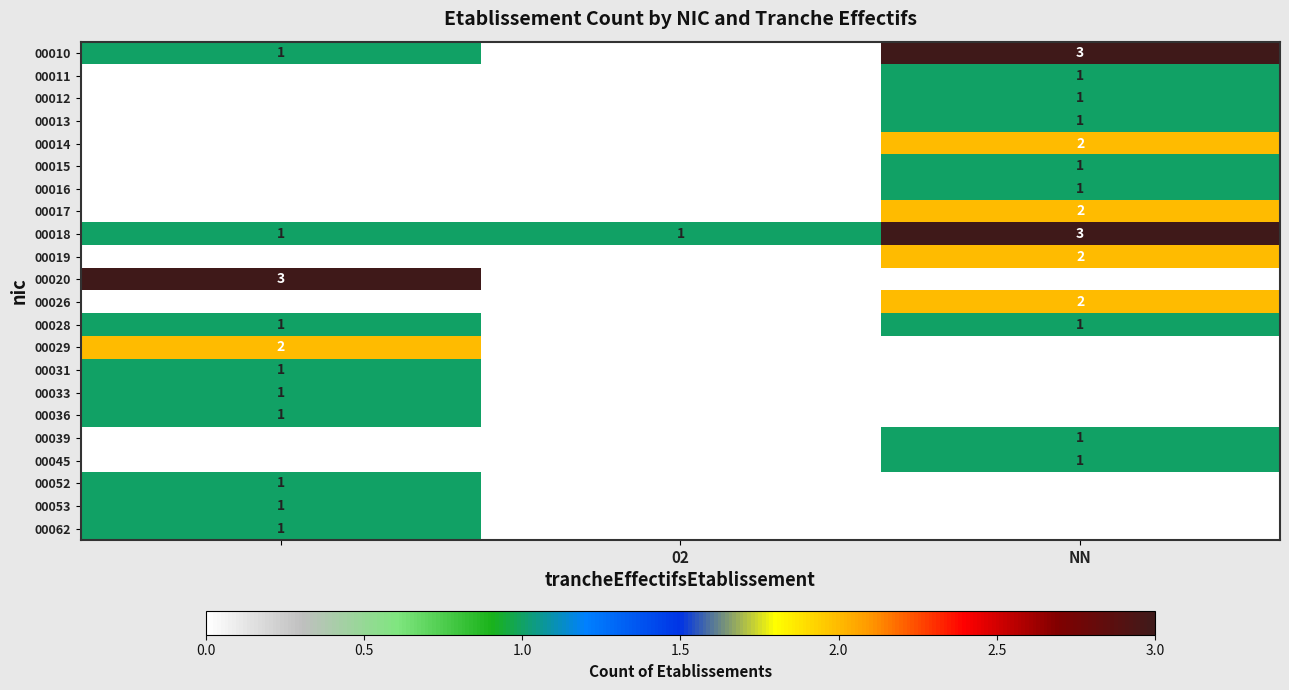

The 00028 series shows 0 at NN. True or false?

False